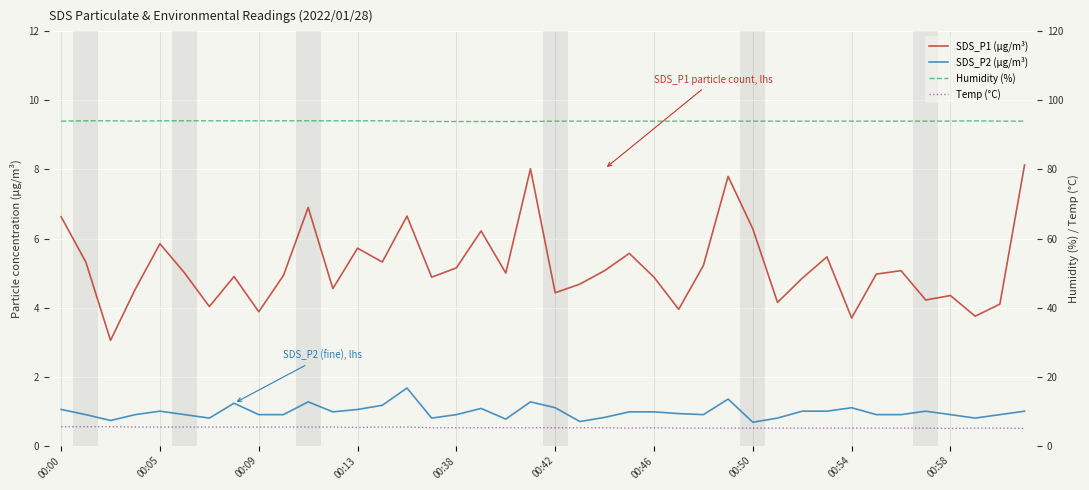

True or false: SDS_P1 (µg/m³) and Humidity (%) cross at least once.

False